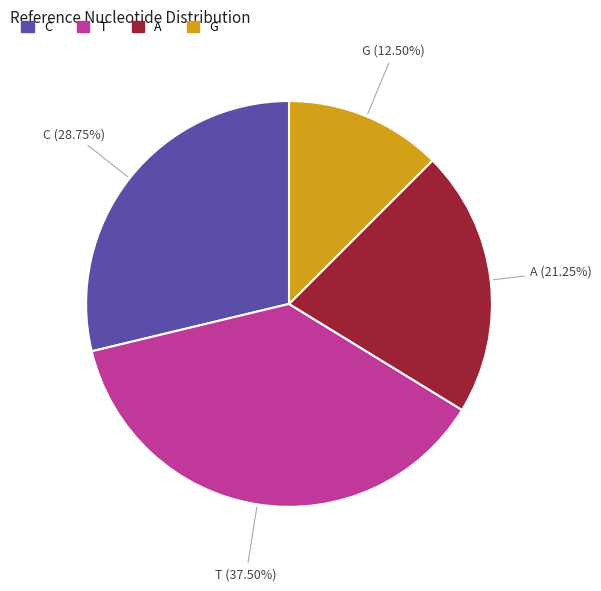

Which category has the smallest portion of the pie?

G